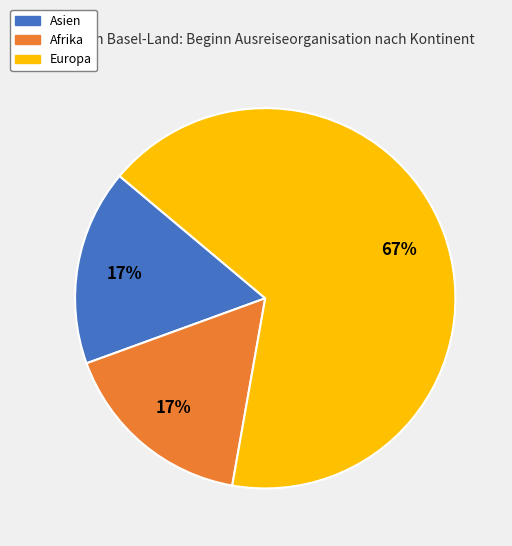

Is there any slice that represents more than half of the pie?

Yes